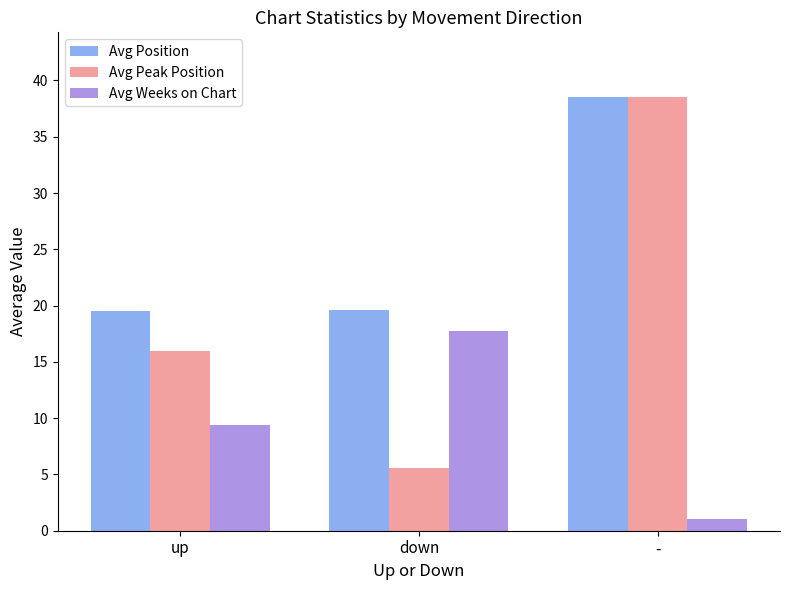

How many bars are there in each group?

3